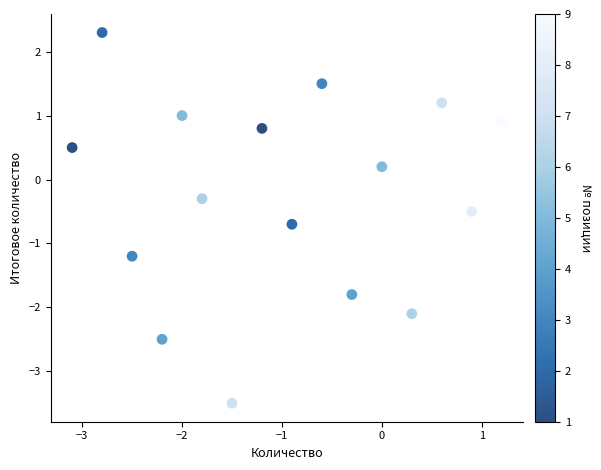

What is the range of X values (max minus min)?

4.3